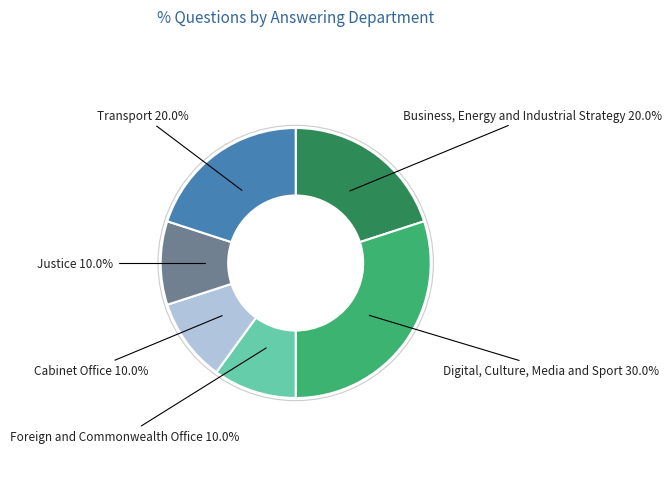

Is there any slice that represents more than half of the pie?

No